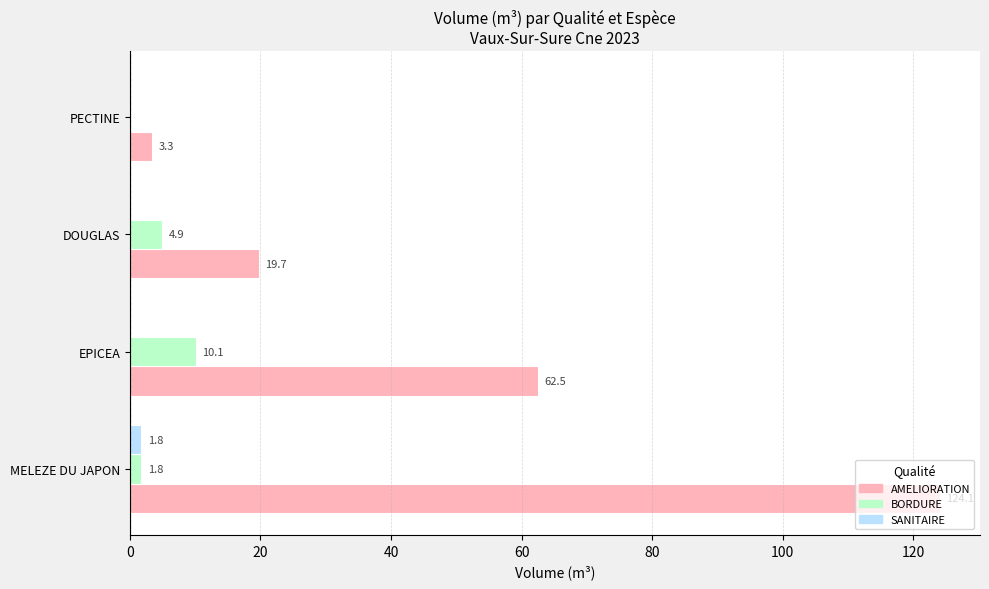

Which series has the largest total across all categories?

AMELIORATION